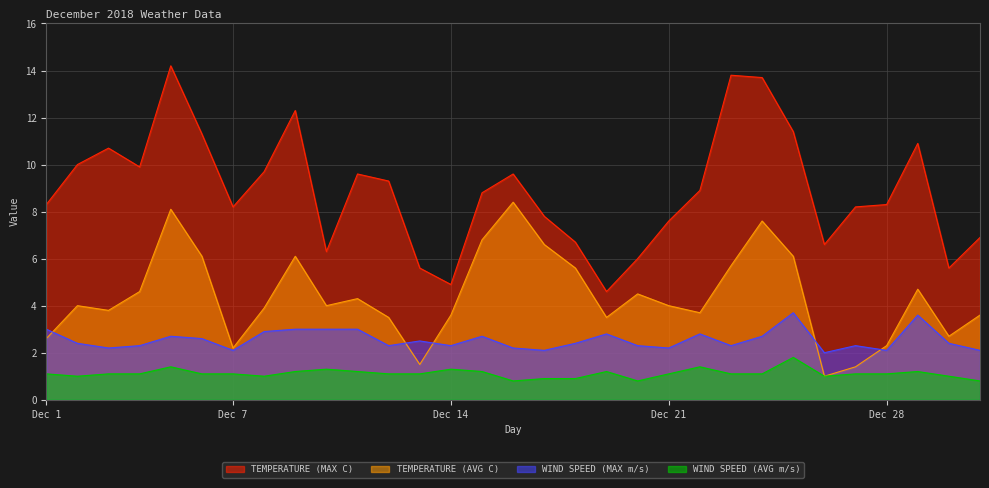

What is the smallest value displayed?

0.8